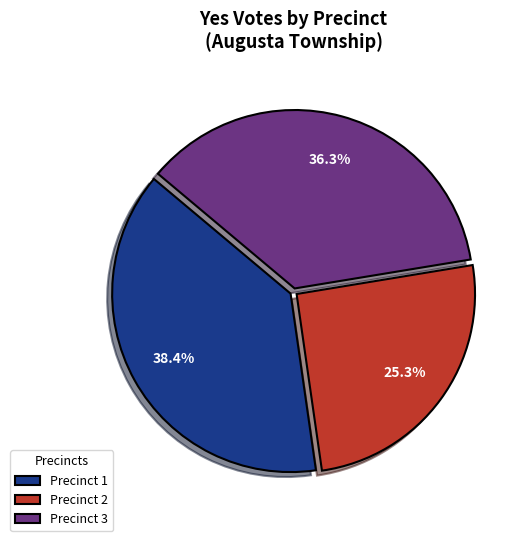

Which slice is the smallest?

Precinct 2